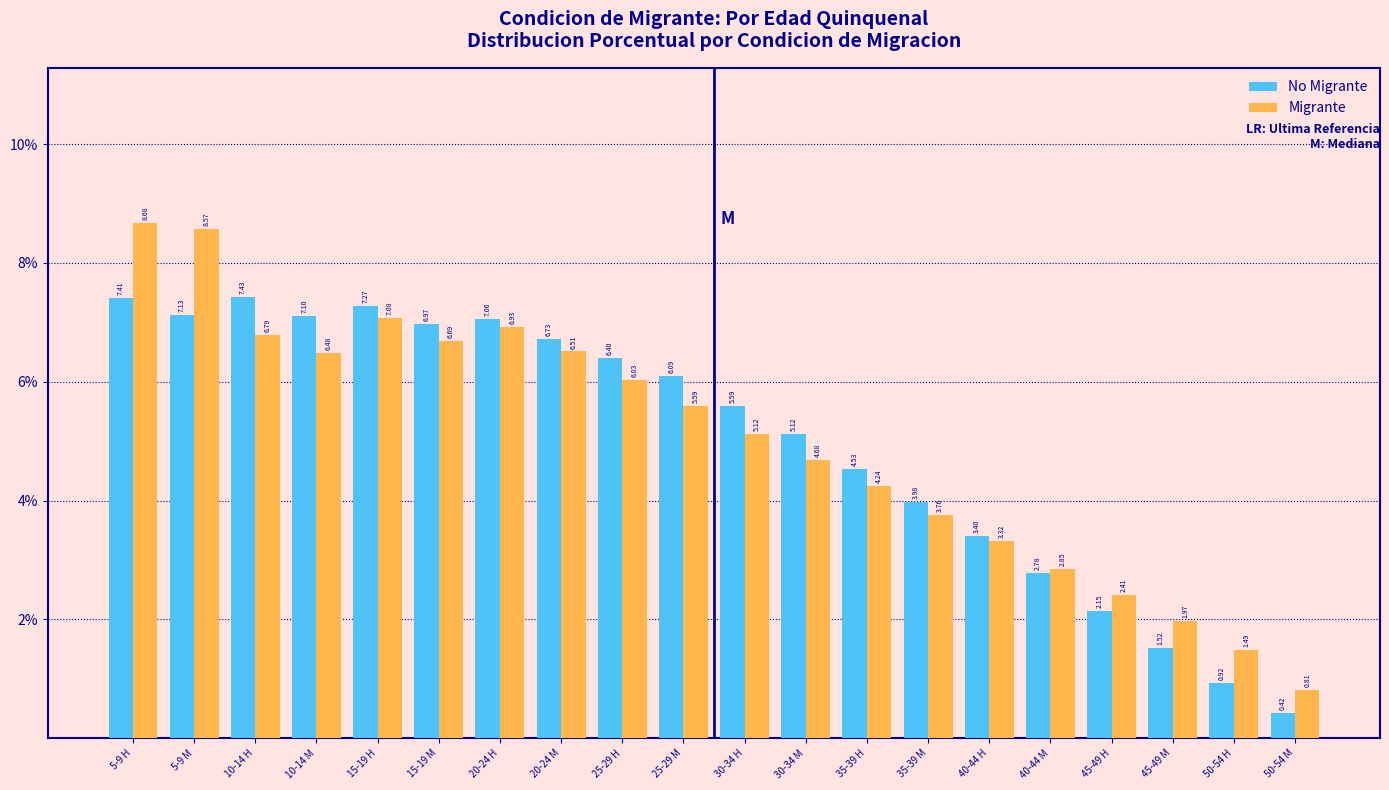

Is the value of Migrante at 15-19 M greater than the value of No Migrante at 5-9 H?

No